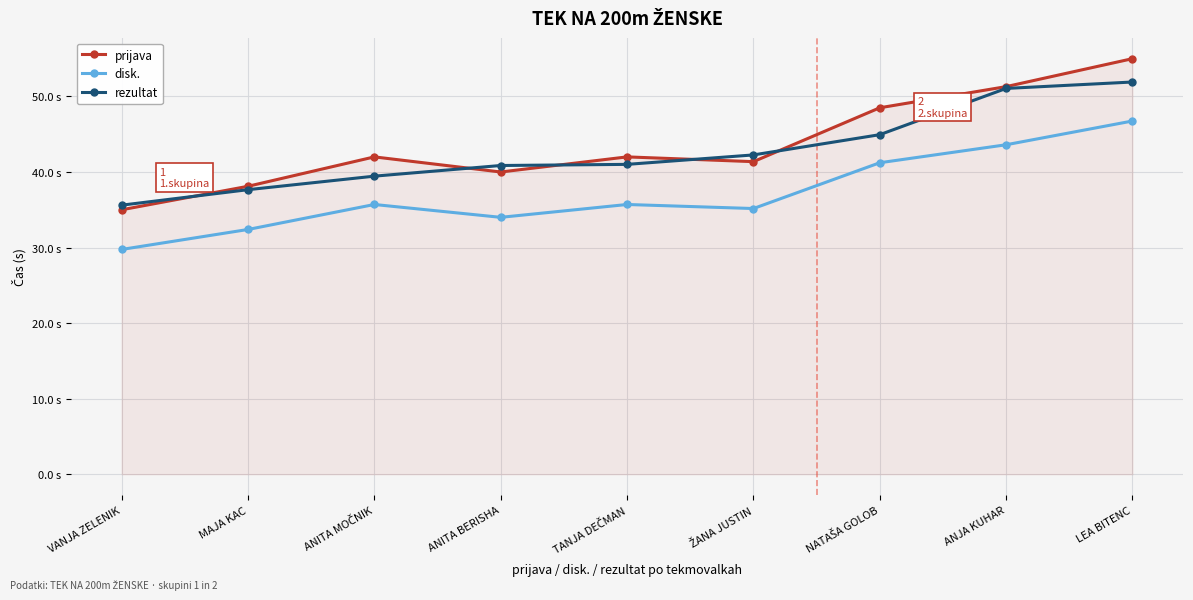

Is this an area chart (filled region under the line)?

Yes